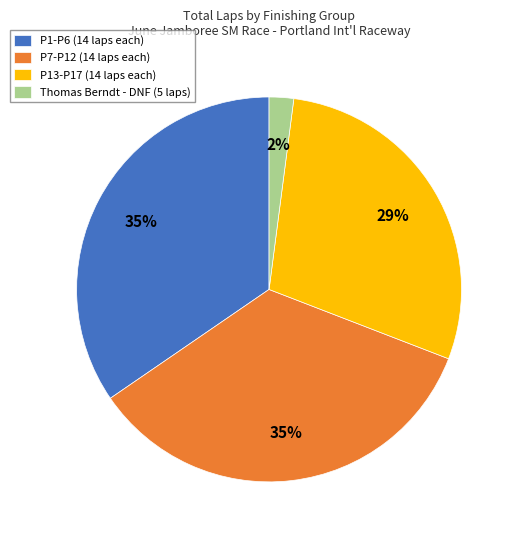

What percentage is the P1-P6 (14 laps each) slice, to the nearest percent?

35%